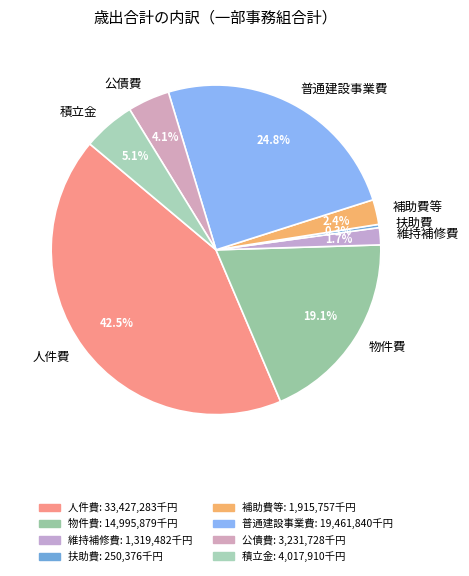

Rank the categories by value from highest to lowest.

人件費, 普通建設事業費, 物件費, 積立金, 公債費, 補助費等, 維持補修費, 扶助費